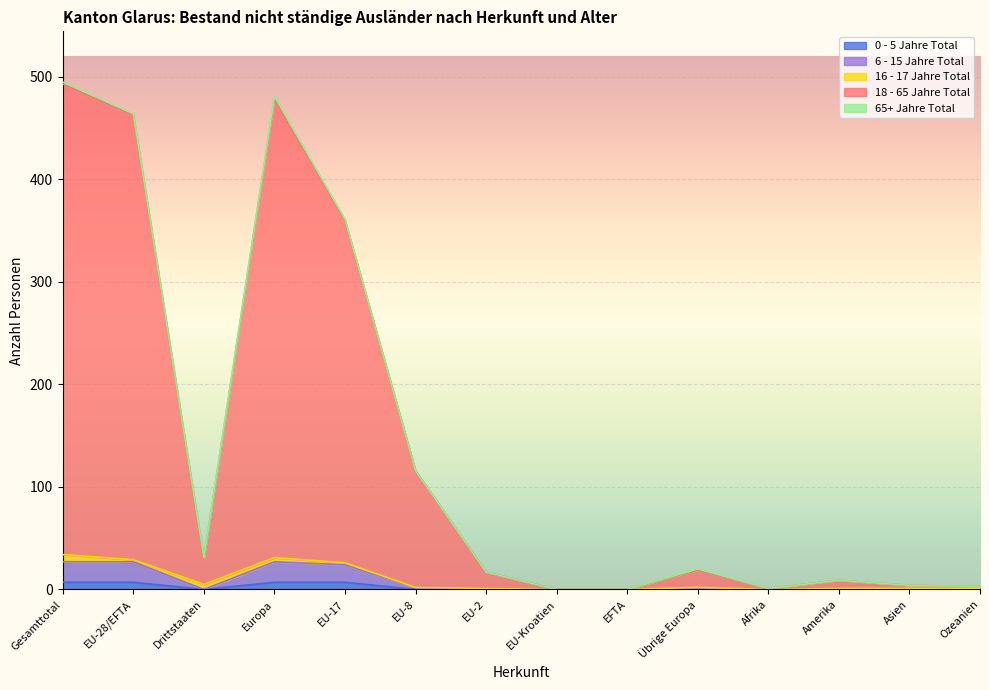

How many lines are shown in the chart?

5